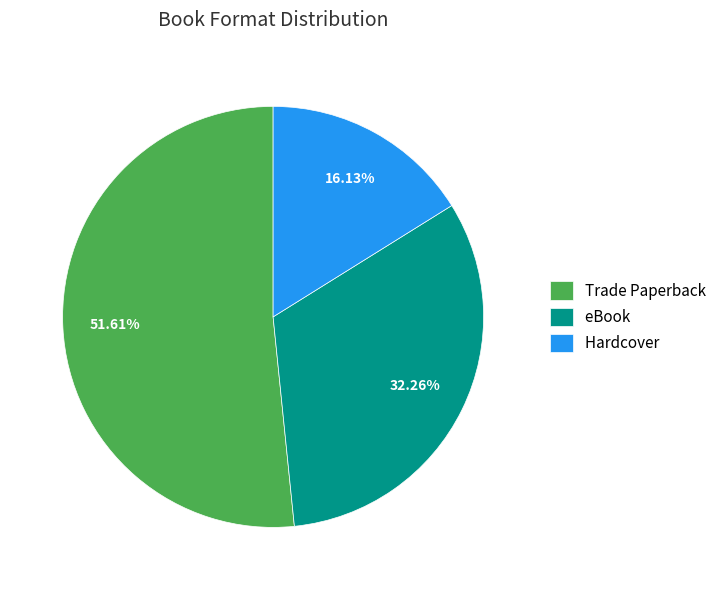

To the nearest percent, what percentage of the pie is Trade Paperback?

52%